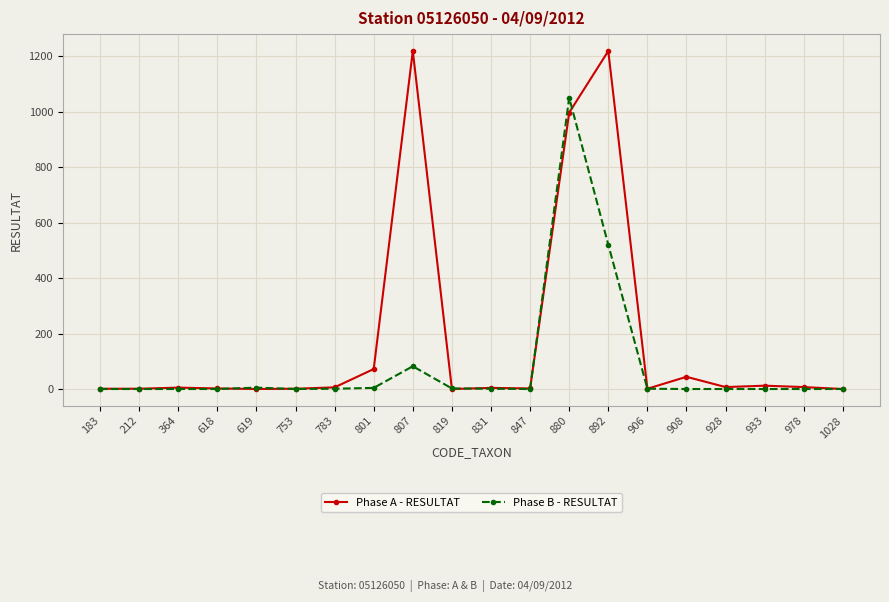

What are all the series names shown in the legend?

Phase A - RESULTAT, Phase B - RESULTAT